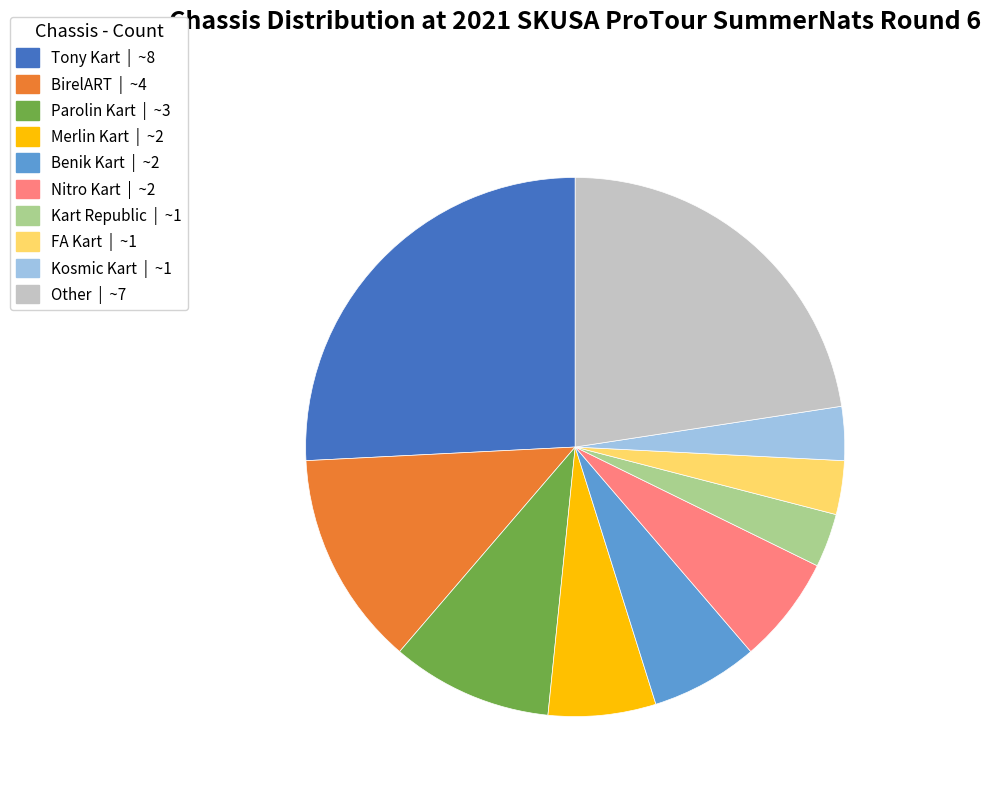

Does Benik Kart account for over 50% of the chart?

No